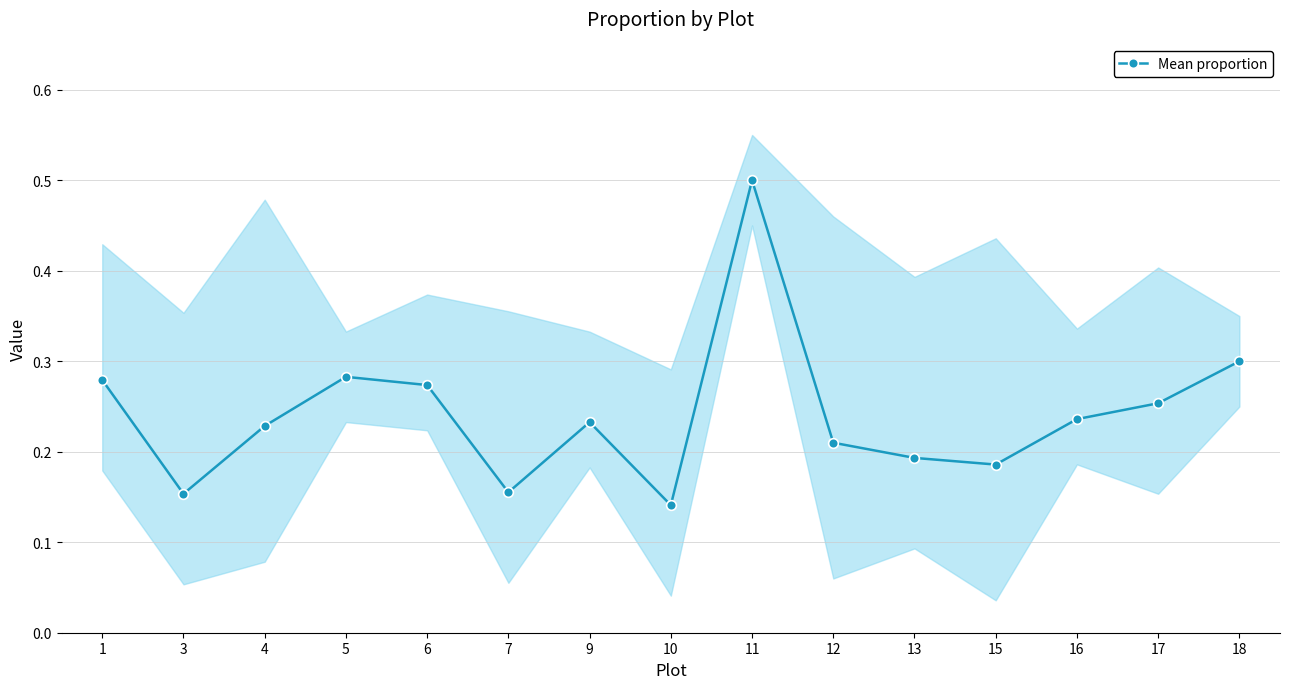

How many points are lower than both their immediate neighbors (excluding endpoints)?

4